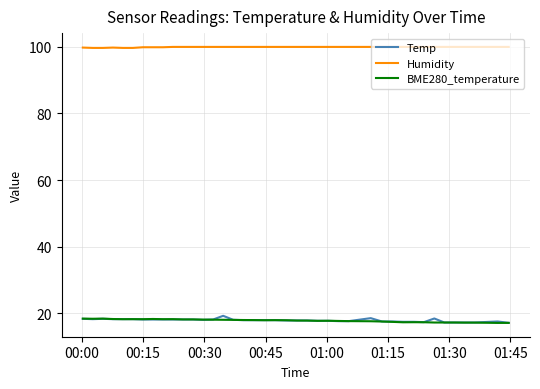

Which series has the largest total across all categories?

Humidity